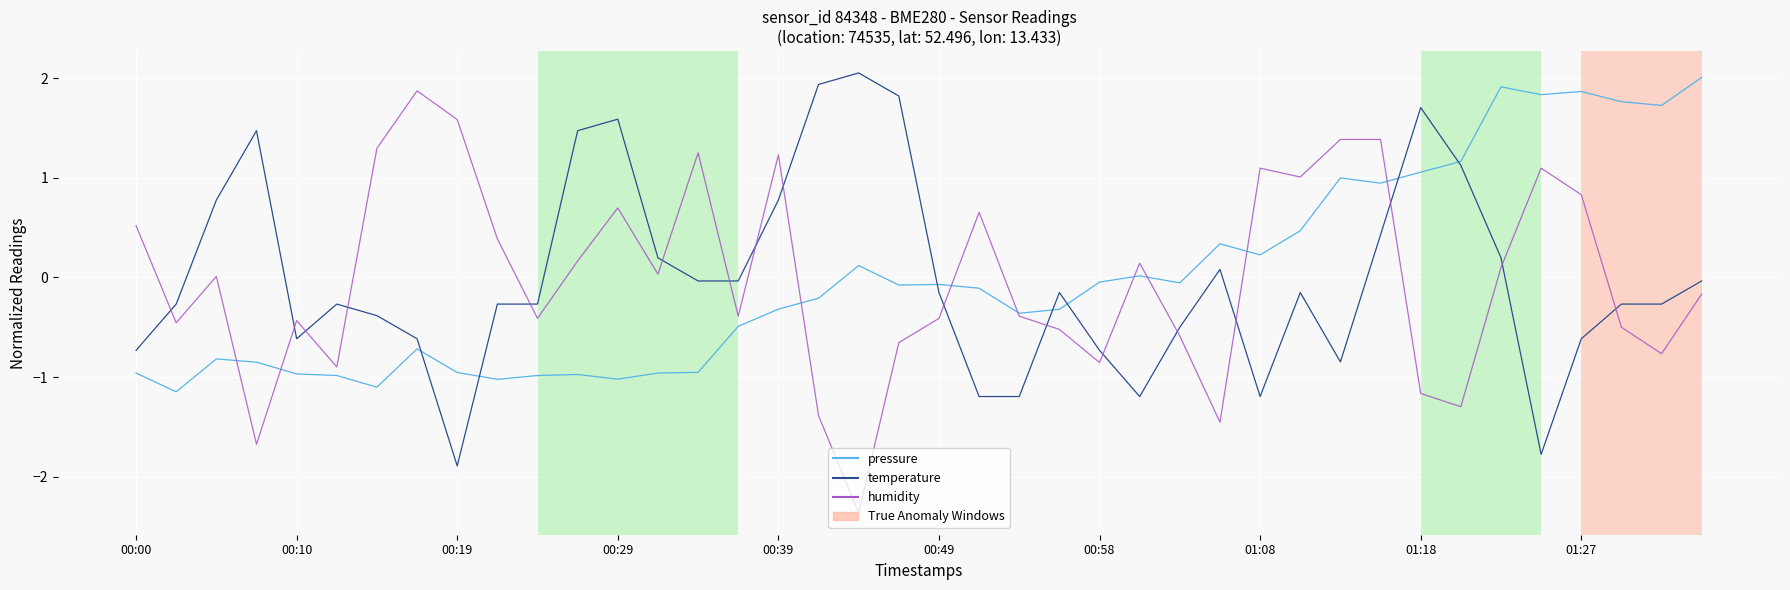

True or false: temperature and humidity intersect in this chart.

True